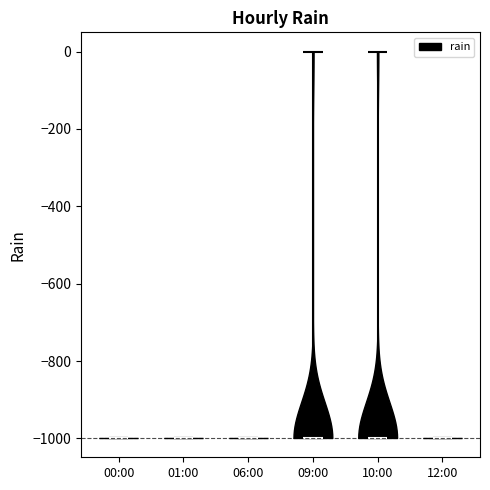

Reading left to right, read every violin against the y-axis: where its median line is, and the lowest and highest points it reaches. The values are not printed on the chart, so give them approximately, as read against the axis.

00:00: median line -1000, lowest point -1000, highest point -1000
01:00: median line -1000, lowest point -1000, highest point -1000
06:00: median line -1000, lowest point -1000, highest point -1000
09:00: median line -1000, lowest point -1000, highest point 0
10:00: median line -1000, lowest point -1000, highest point 0
12:00: median line -1000, lowest point -1000, highest point -1000